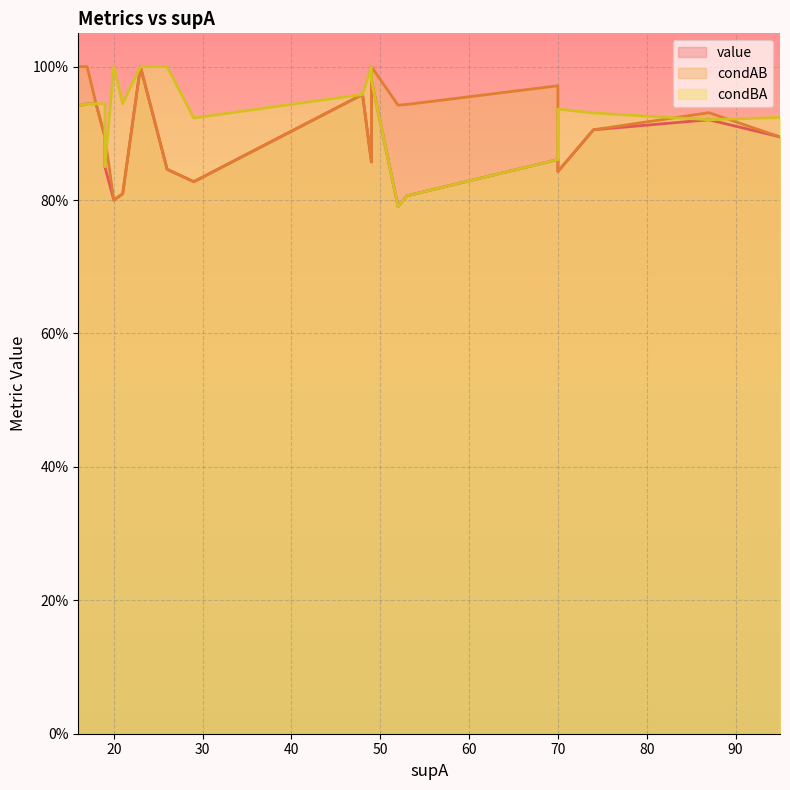

What are all the series names shown in the legend?

value, condAB, condBA